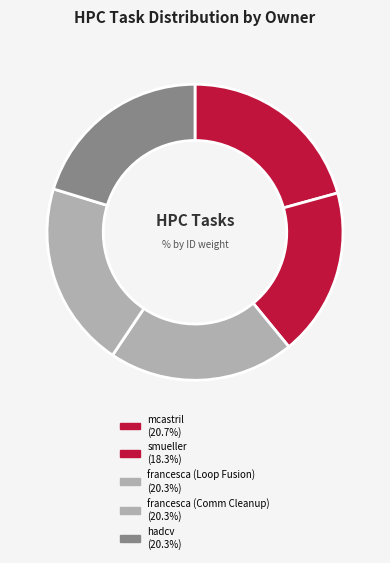

Count the number of slices in the pie.

5